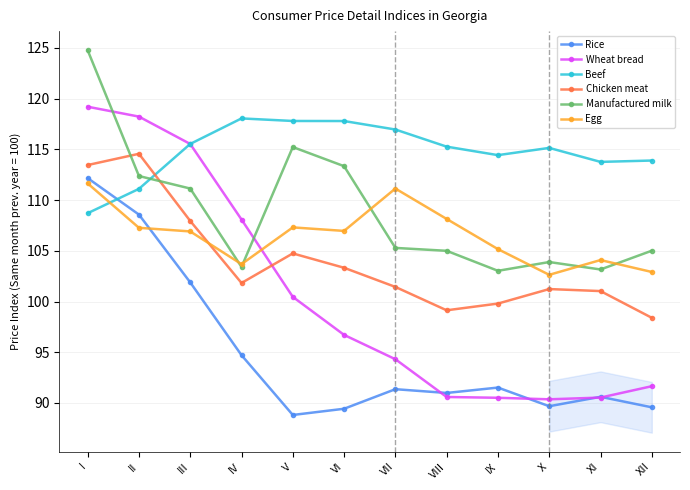

What is the difference between the Manufactured milk values at VII and XI?

2.1